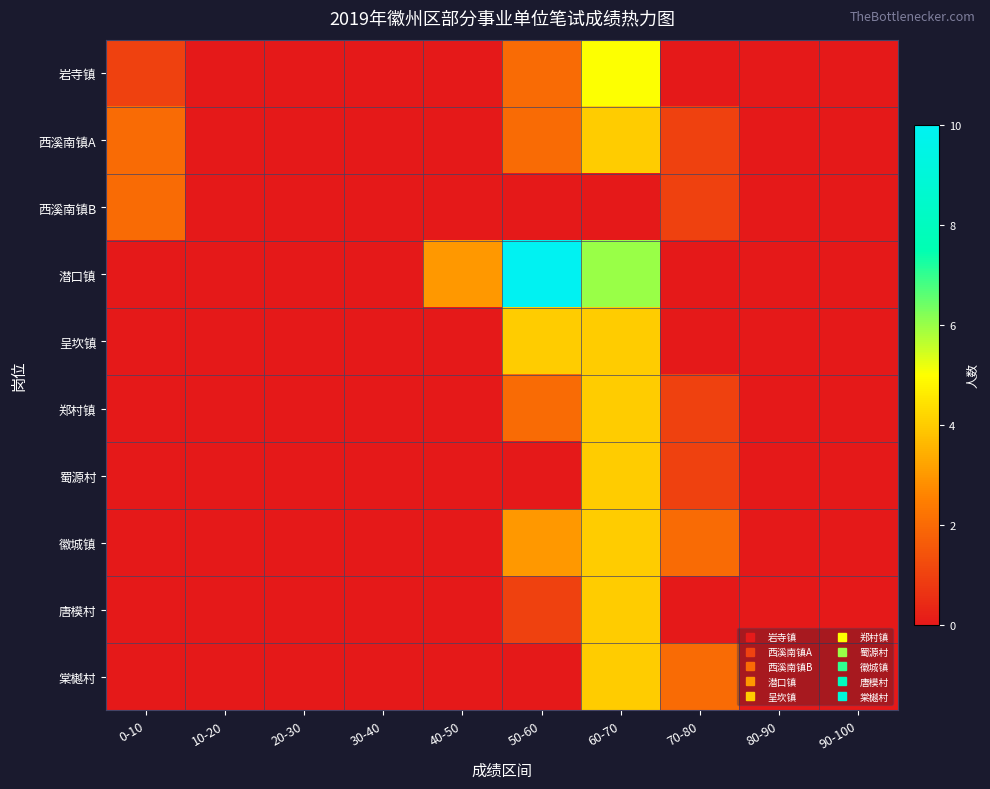

Reading right to left, extract all data points from this chart.

岩寺镇: 90-100=0	80-90=0	70-80=0	60-70=5	50-60=2	40-50=0	30-40=0	20-30=0	10-20=0	0-10=1
西溪南镇A: 90-100=0	80-90=0	70-80=1	60-70=4	50-60=2	40-50=0	30-40=0	20-30=0	10-20=0	0-10=2
西溪南镇B: 90-100=0	80-90=0	70-80=1	60-70=0	50-60=0	40-50=0	30-40=0	20-30=0	10-20=0	0-10=2
潜口镇: 90-100=0	80-90=0	70-80=0	60-70=6	50-60=10	40-50=3	30-40=0	20-30=0	10-20=0	0-10=0
呈坎镇: 90-100=0	80-90=0	70-80=0	60-70=4	50-60=4	40-50=0	30-40=0	20-30=0	10-20=0	0-10=0
郑村镇: 90-100=0	80-90=0	70-80=1	60-70=4	50-60=2	40-50=0	30-40=0	20-30=0	10-20=0	0-10=0
蜀源村: 90-100=0	80-90=0	70-80=1	60-70=4	50-60=0	40-50=0	30-40=0	20-30=0	10-20=0	0-10=0
徽城镇: 90-100=0	80-90=0	70-80=2	60-70=4	50-60=3	40-50=0	30-40=0	20-30=0	10-20=0	0-10=0
唐模村: 90-100=0	80-90=0	70-80=0	60-70=4	50-60=1	40-50=0	30-40=0	20-30=0	10-20=0	0-10=0
棠樾村: 90-100=0	80-90=0	70-80=2	60-70=4	50-60=0	40-50=0	30-40=0	20-30=0	10-20=0	0-10=0